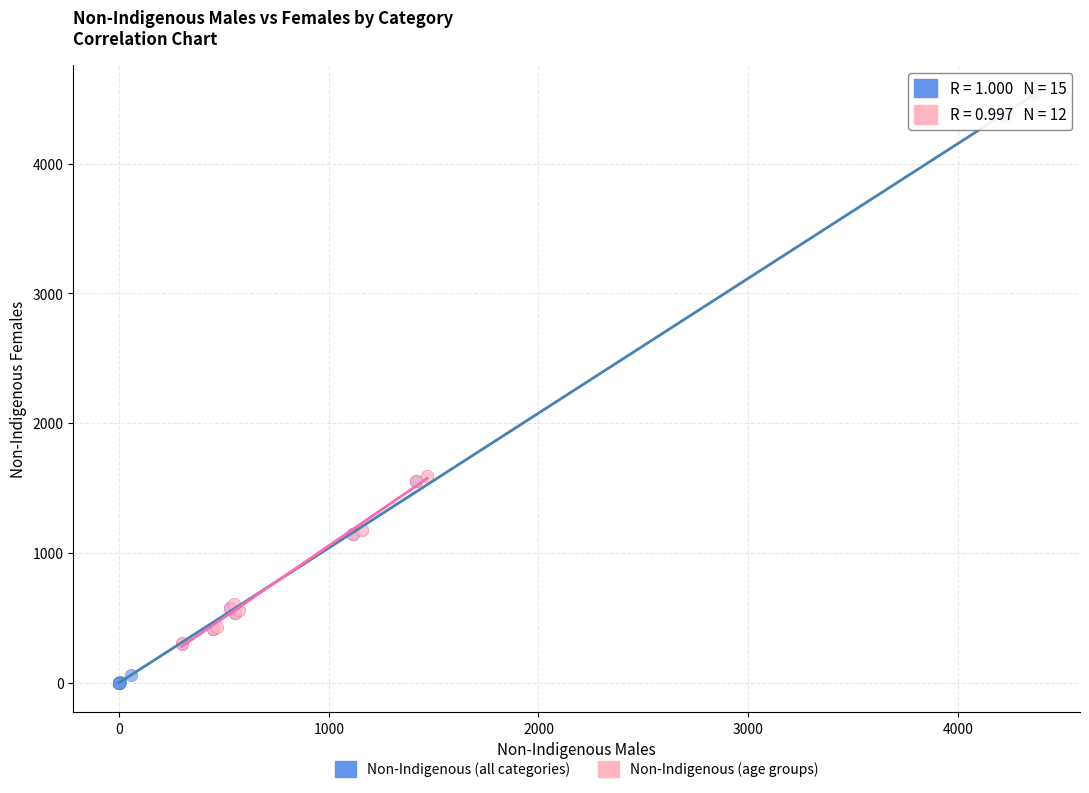

Which series has the largest Y range (max minus min)?

Non-Indigenous (all categories)